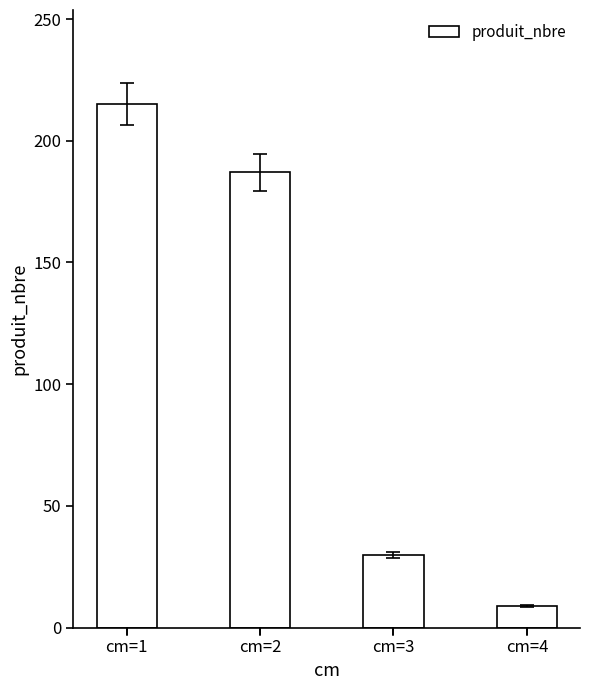

What is the difference between the second highest and minimum values?

178